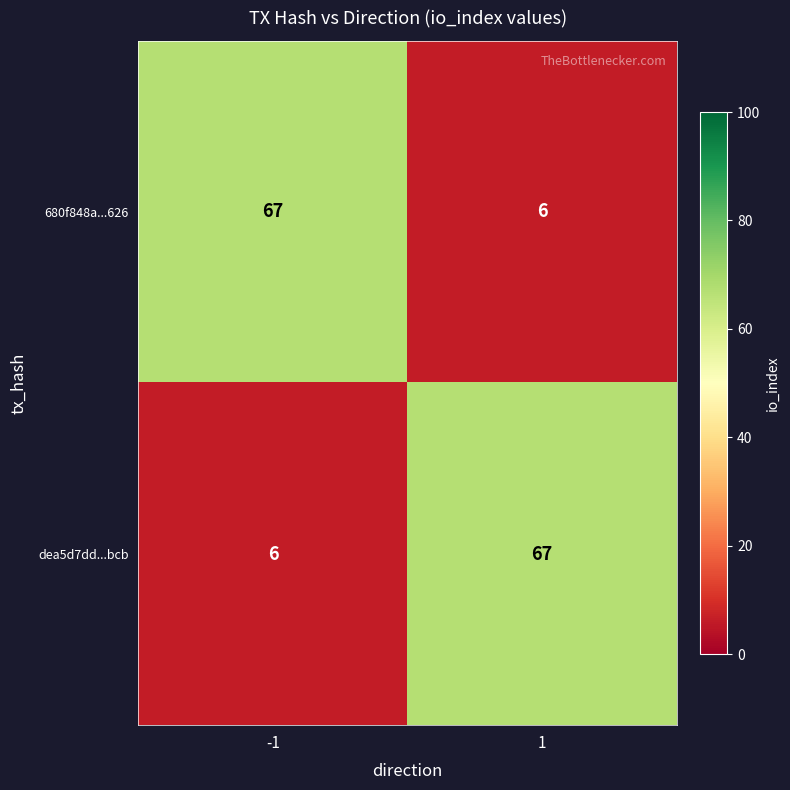

What is the spread (max minus min) of values at 1?

61